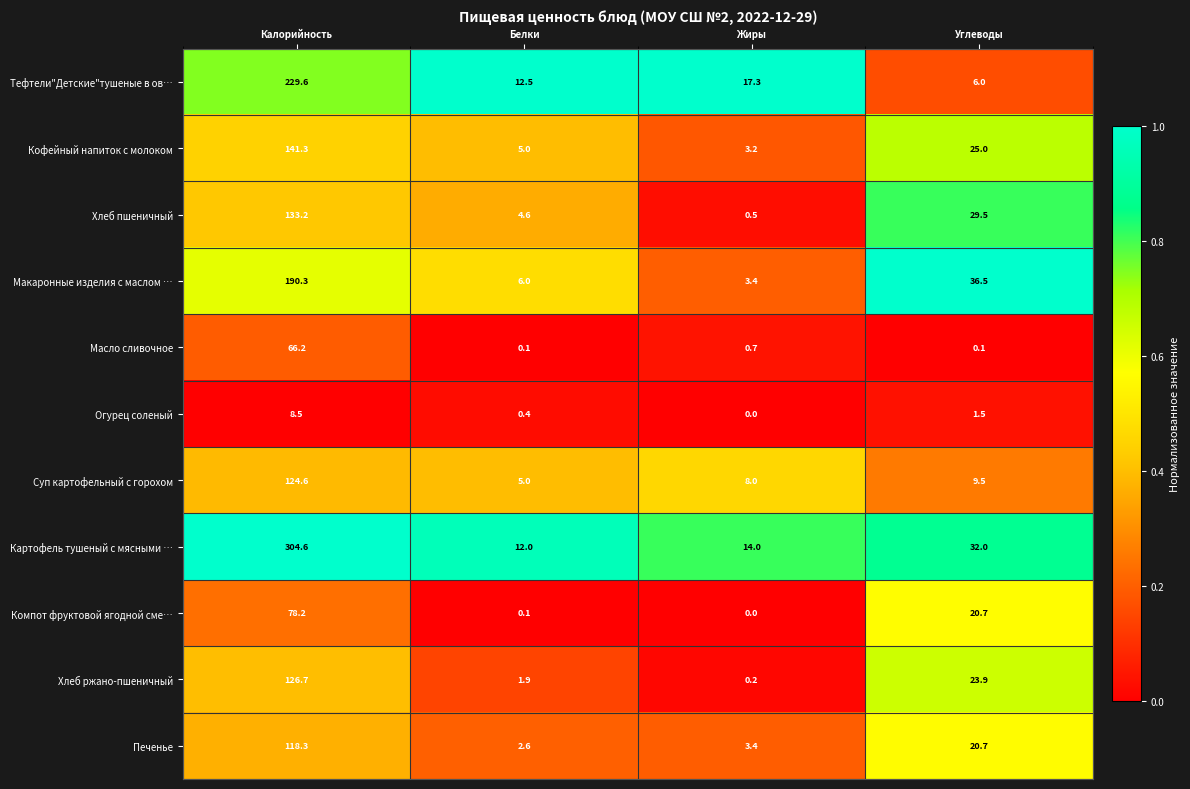

The Макаронные изделия с маслом … series shows 6.0 at Белки. True or false?

True